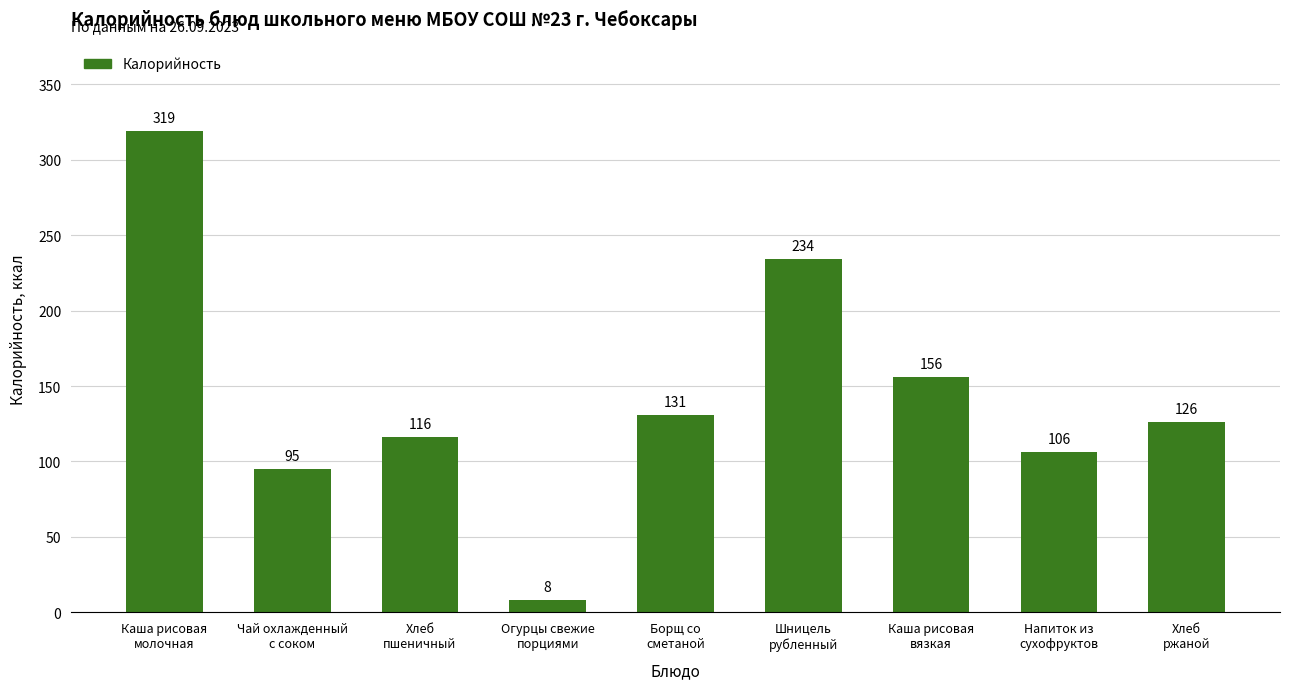

What is the label of the 2nd bar from the right?

Напиток из
сухофруктов